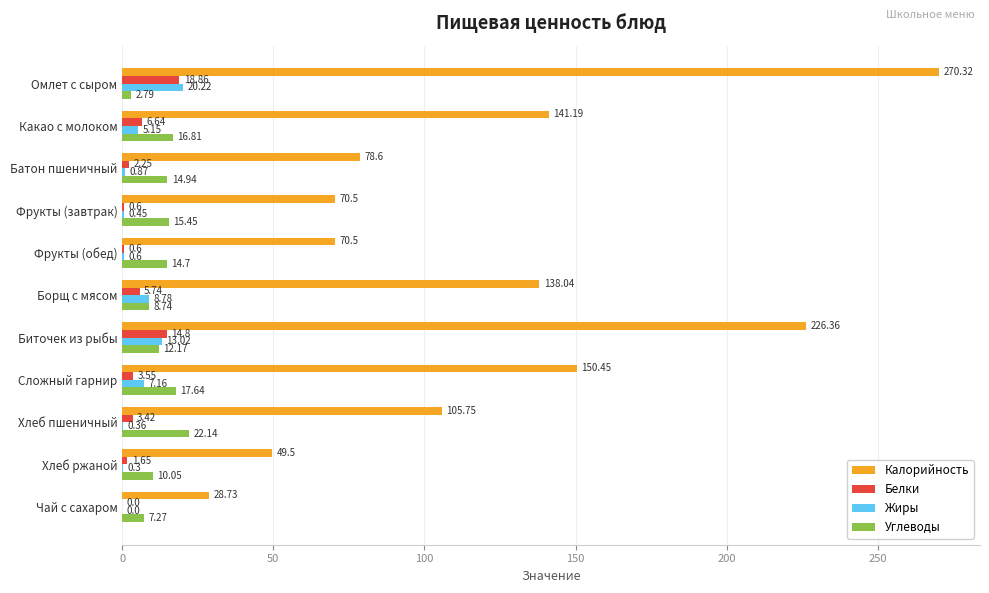

Where is Белки nearest to the value 9?

Какао с молоком